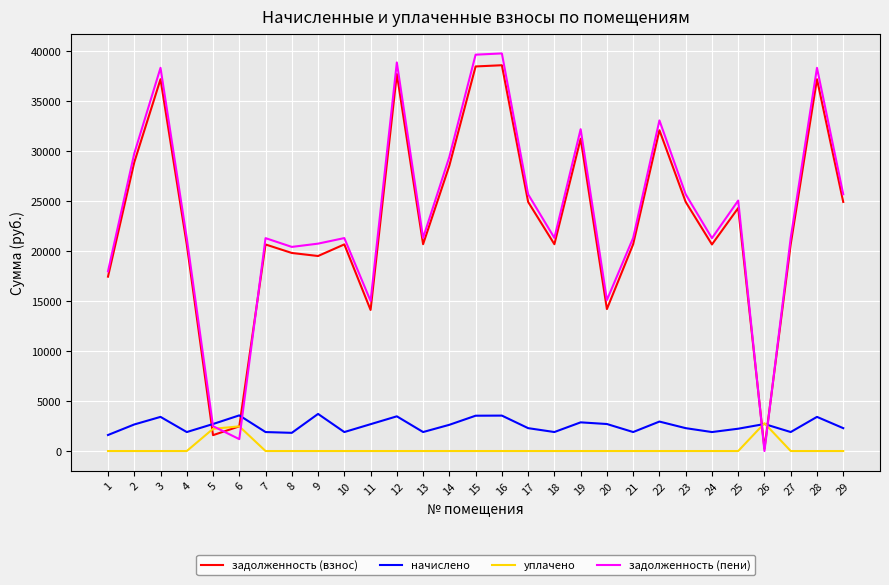

True or false: уплачено and задолженность (пени) intersect in this chart.

True